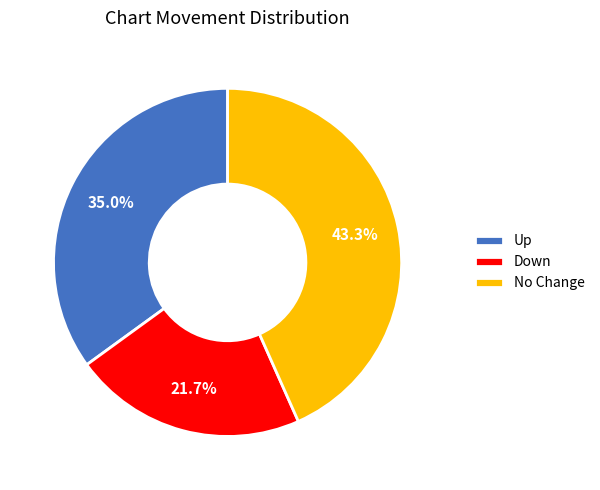

How many segments does this pie chart have?

3